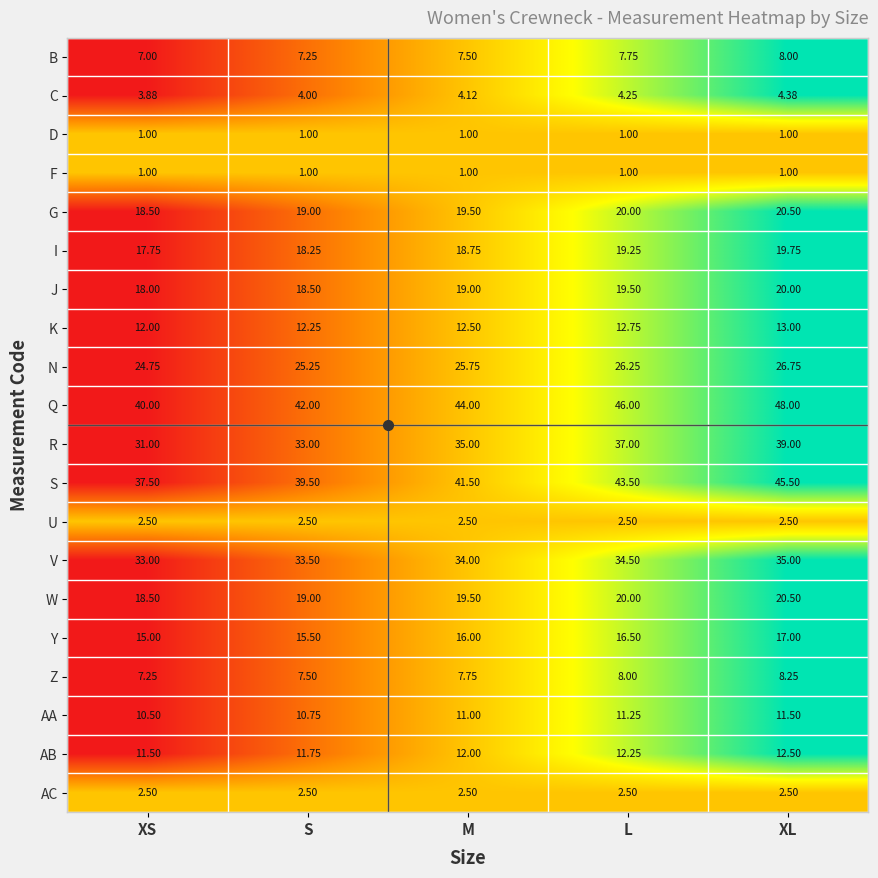

At which label is B closest to 7?

XS